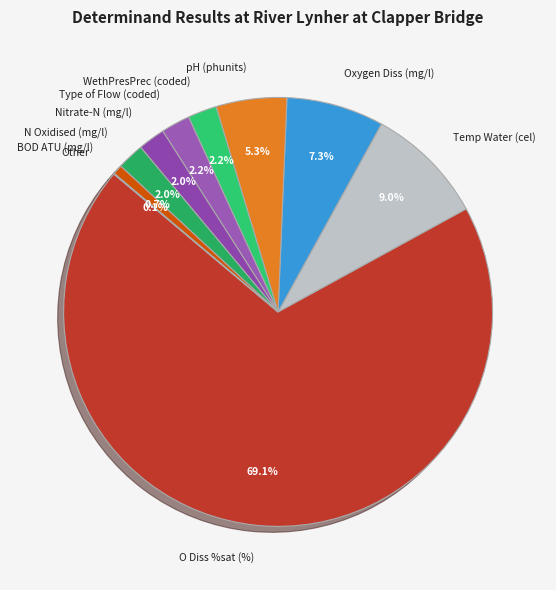

Does O Diss %sat (%) account for over 50% of the chart?

Yes